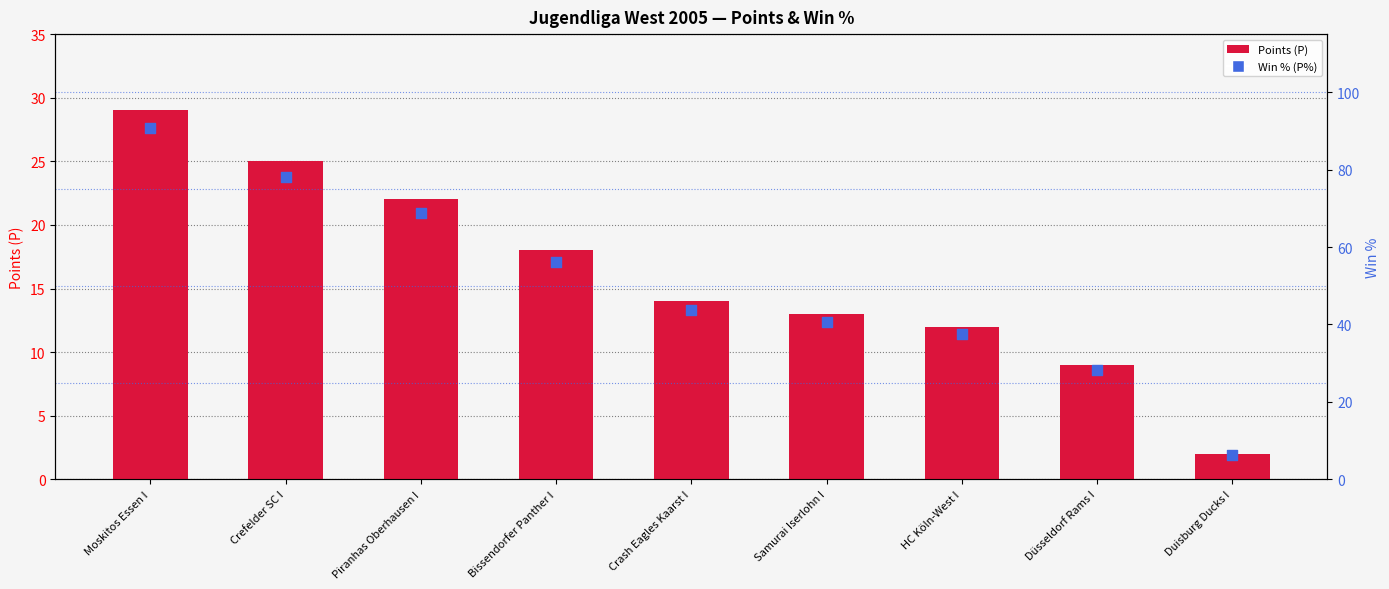

At which category is the sum across all series the highest?

Moskitos Essen I